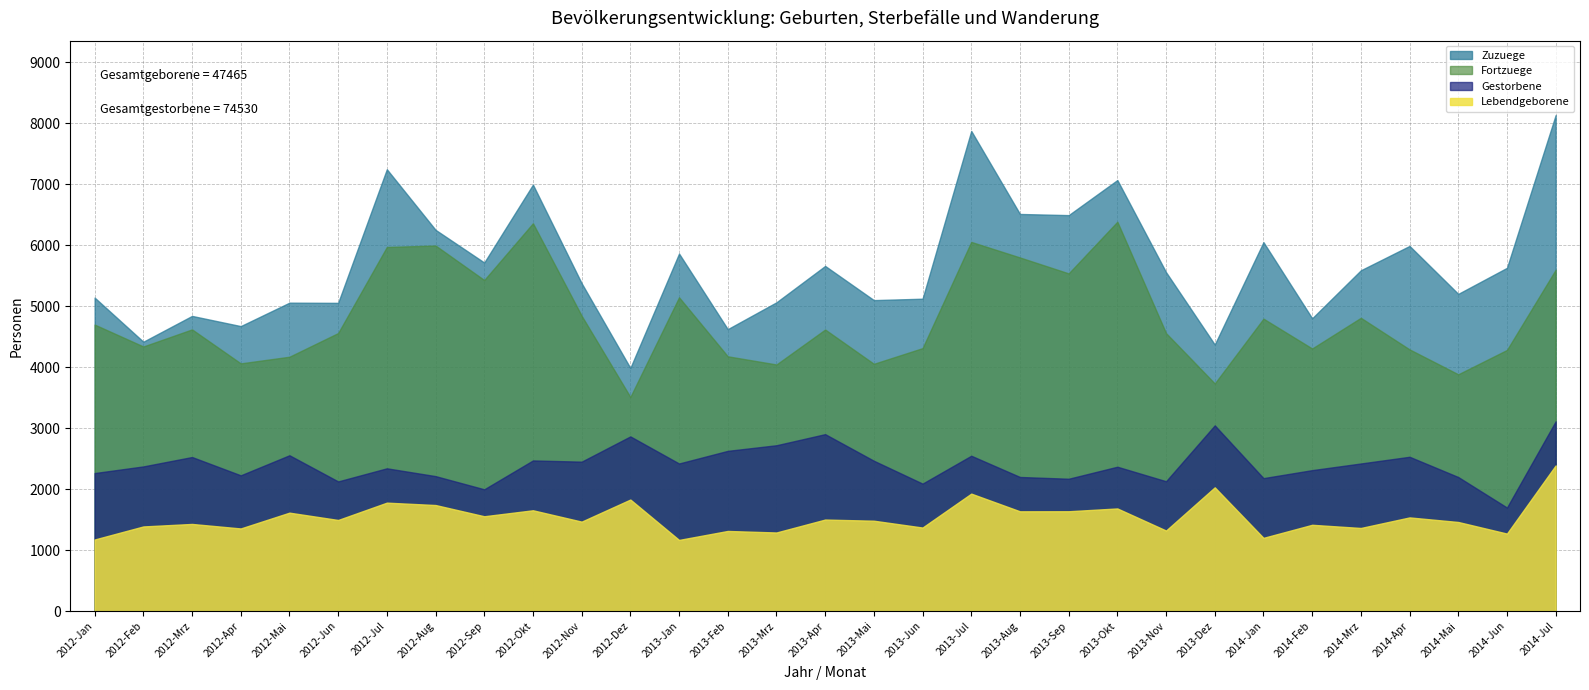

Where is Zuzuege nearest to the value 6058?

2014-Jan